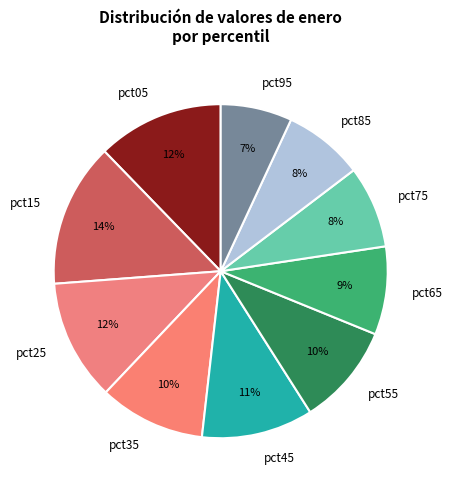

What percentage is the pct55 slice, to the nearest percent?

10%